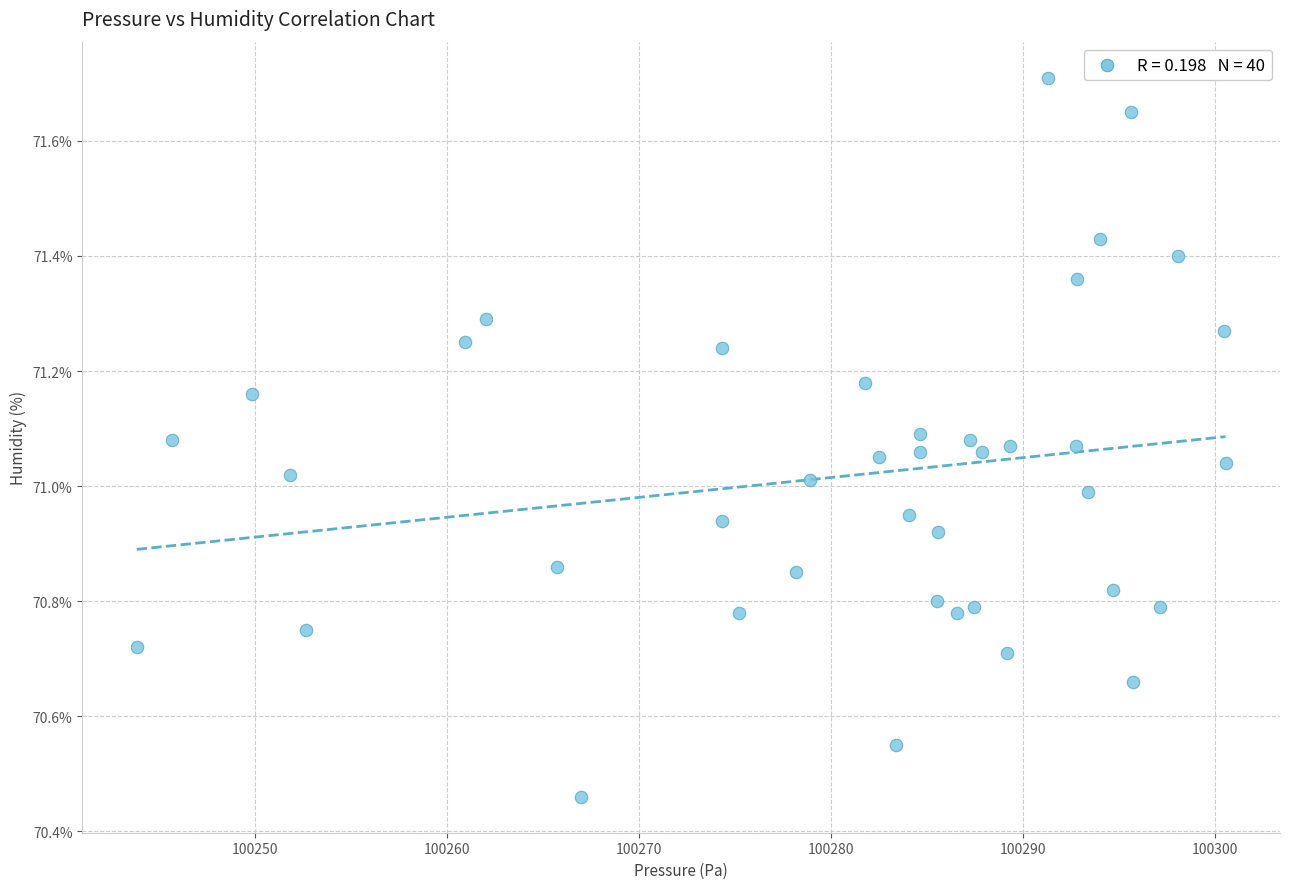

What is the range of X values (max minus min)?

56.8